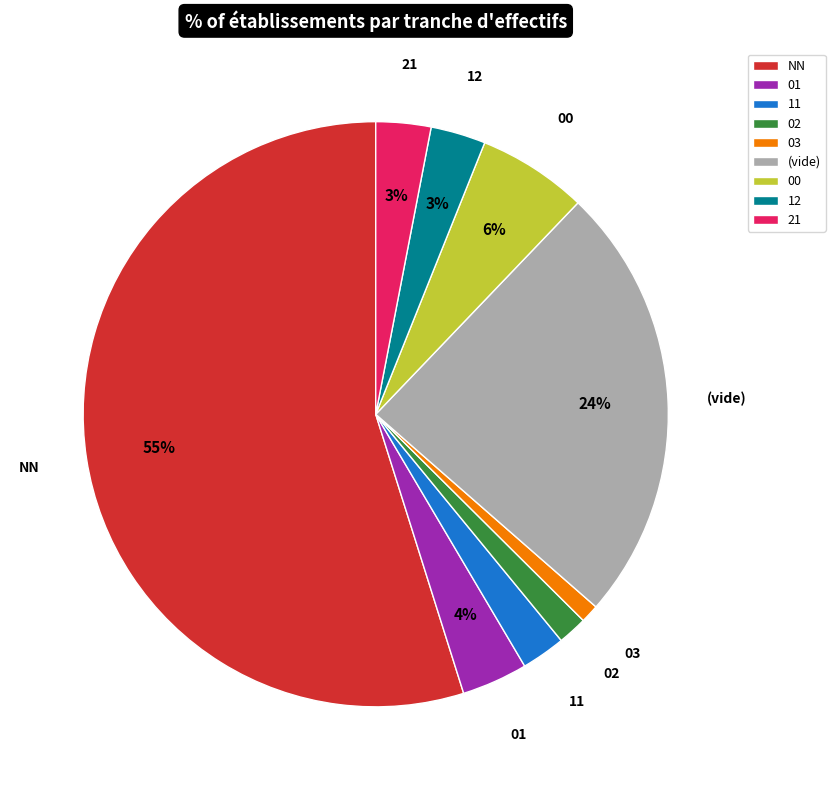

To the nearest percent, what is the average slice percentage?

11%